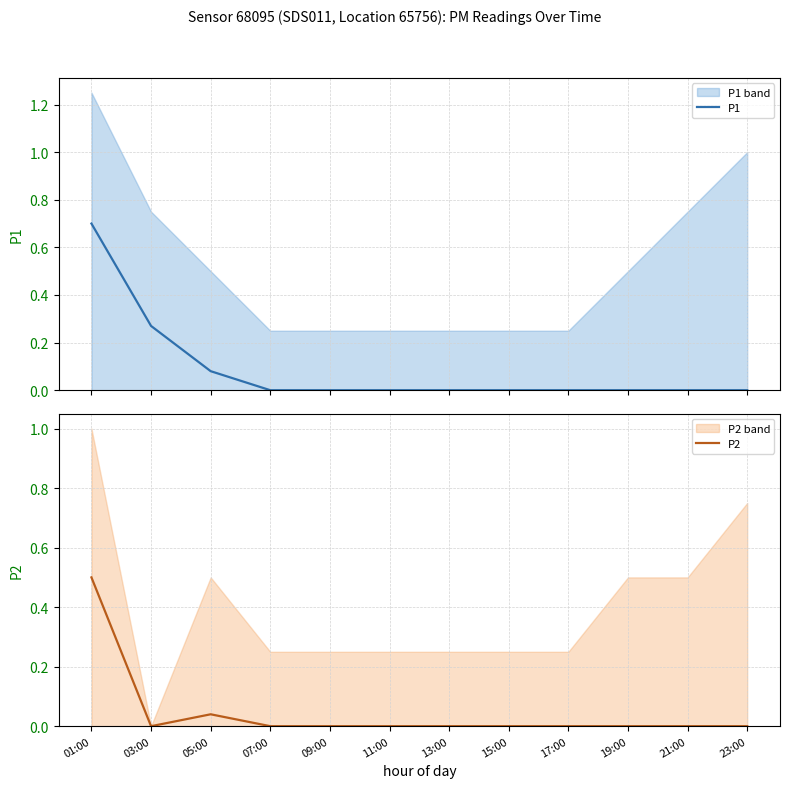

True or false: P1 has more than 2 points higher than both neighbors.

False